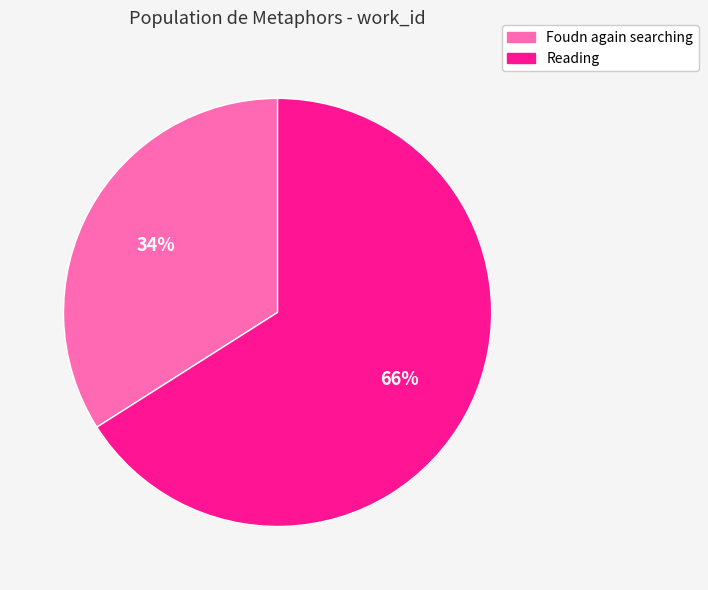

Combined, do Foudn again searching and Reading account for over 50%?

Yes